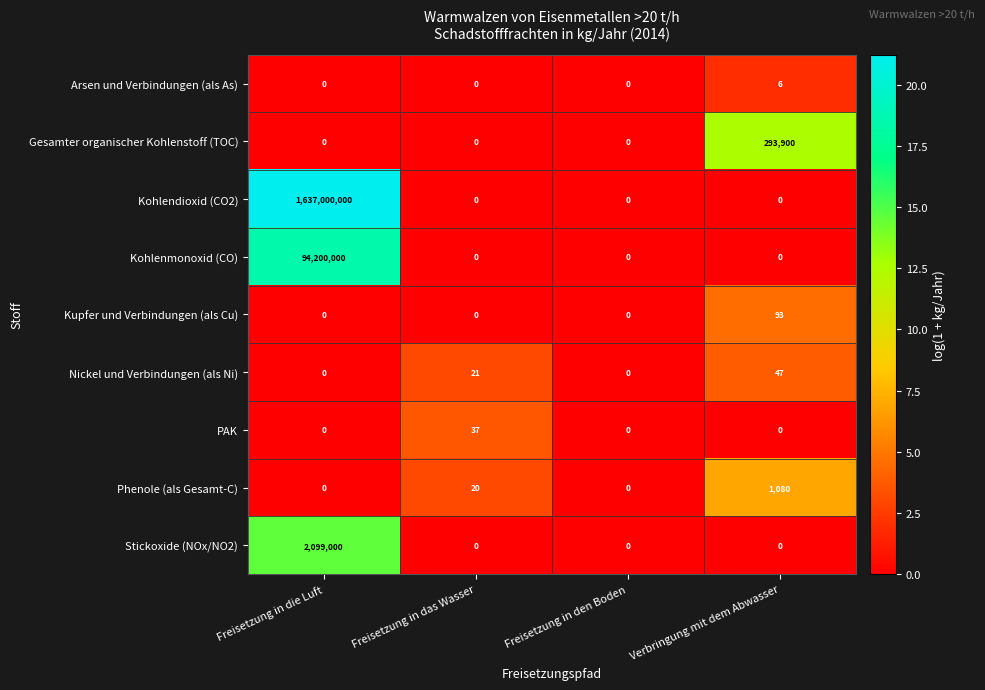

What is the difference between the highest and lowest values at Freisetzung in das Wasser?

37